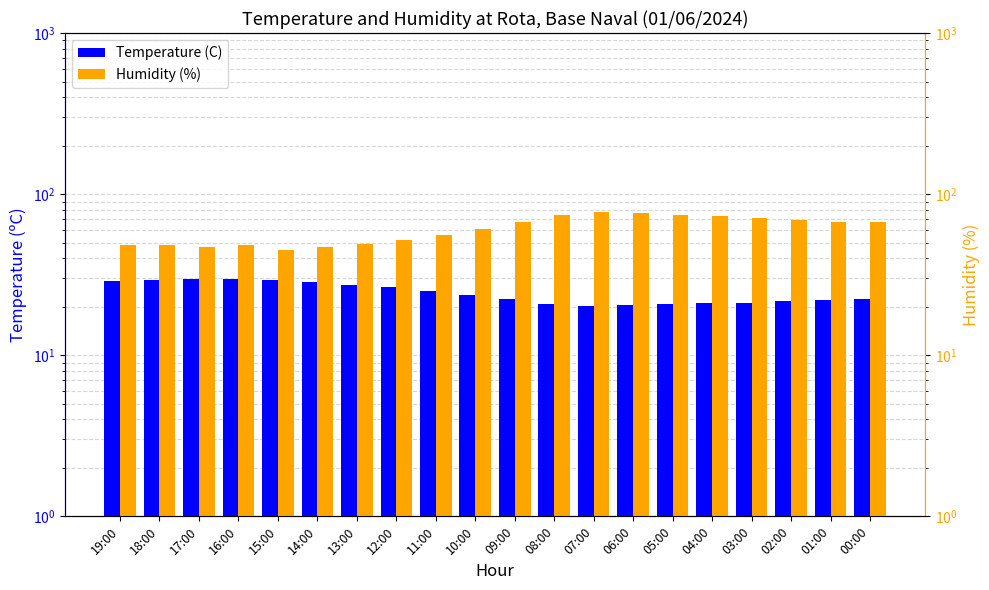

What value does the Temperature (C) series have at 00:00?

22.4